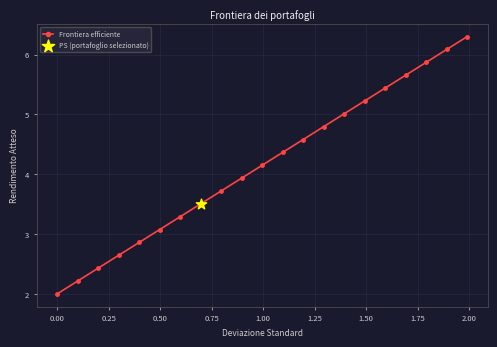

What is the sum of all values?

87.2